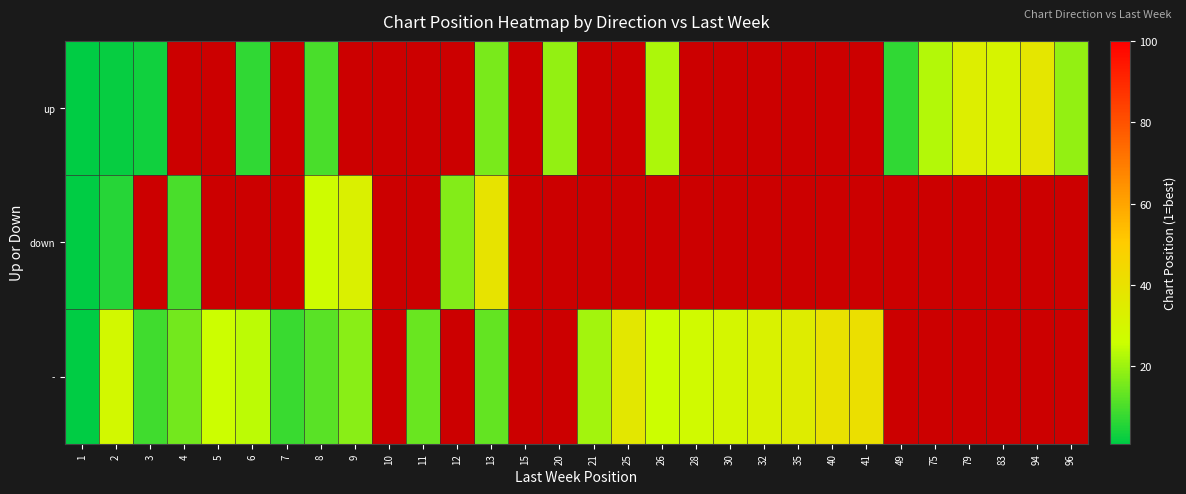

At which label does - reach its minimum?

1